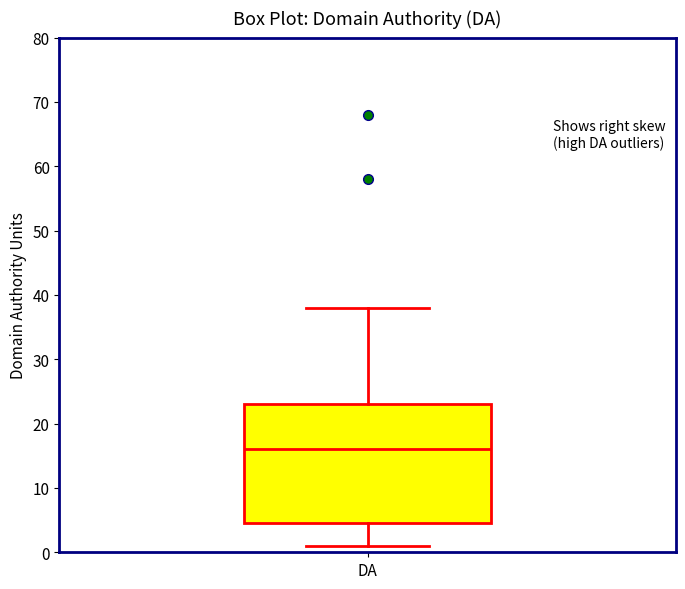

Where does the upper whisker of the box for DA end on the y-axis? The values are not printed on the chart, so give them approximately, as read against the axis.

38